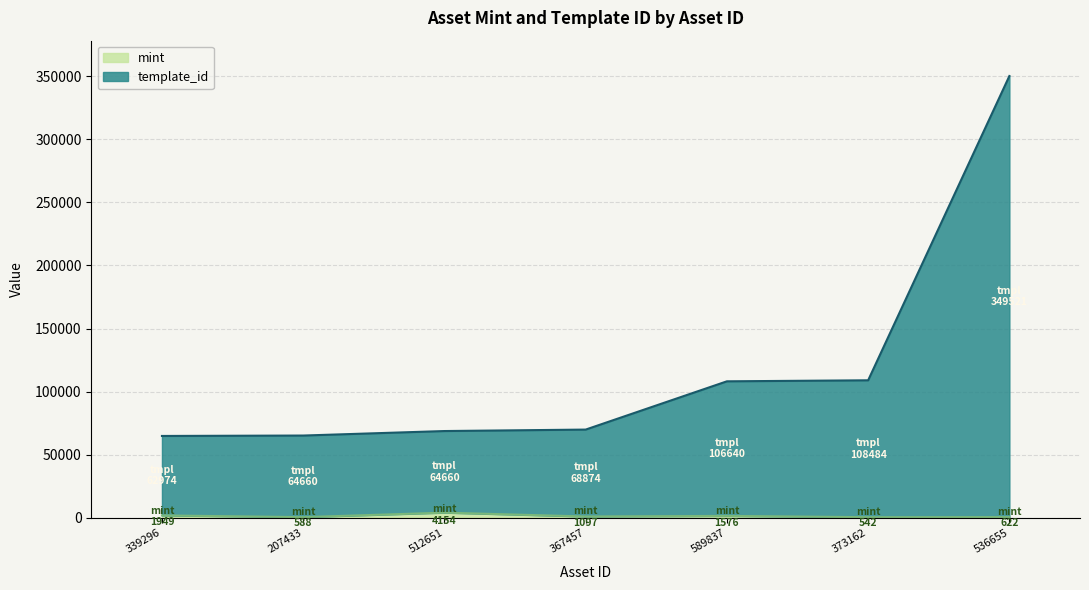

True or false: mint has a value of 1097 at 367457.

True